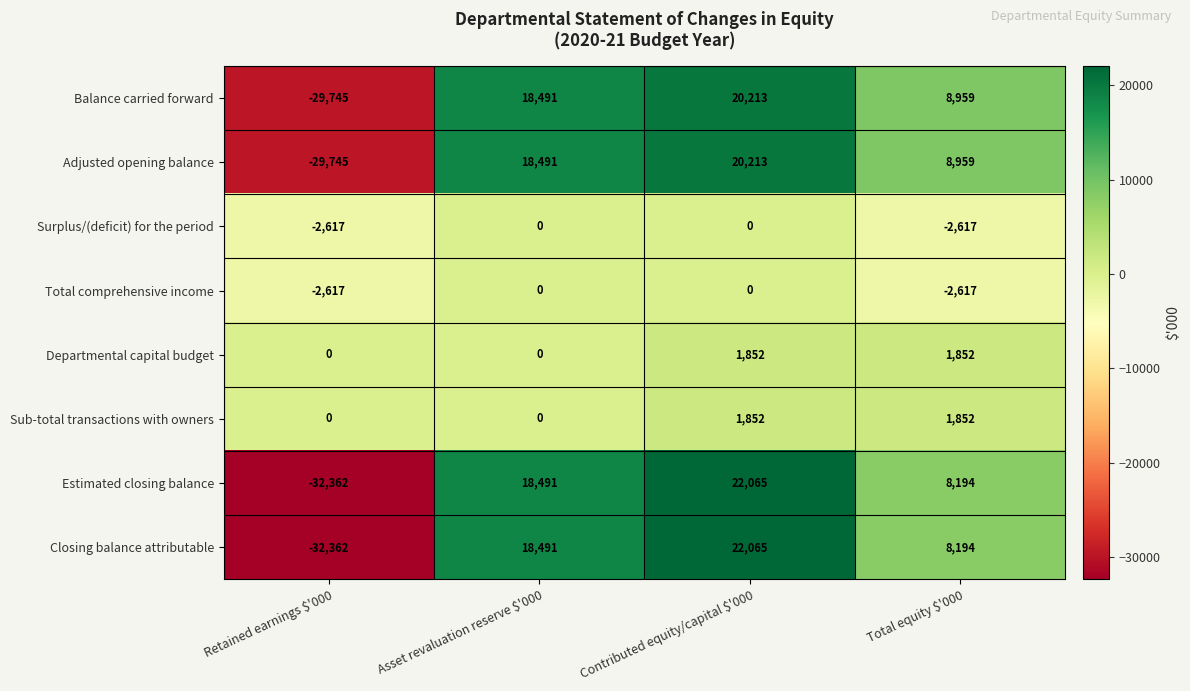

The Surplus/(deficit) for the period series shows -1462 at Contributed equity/capital $'000. True or false?

False